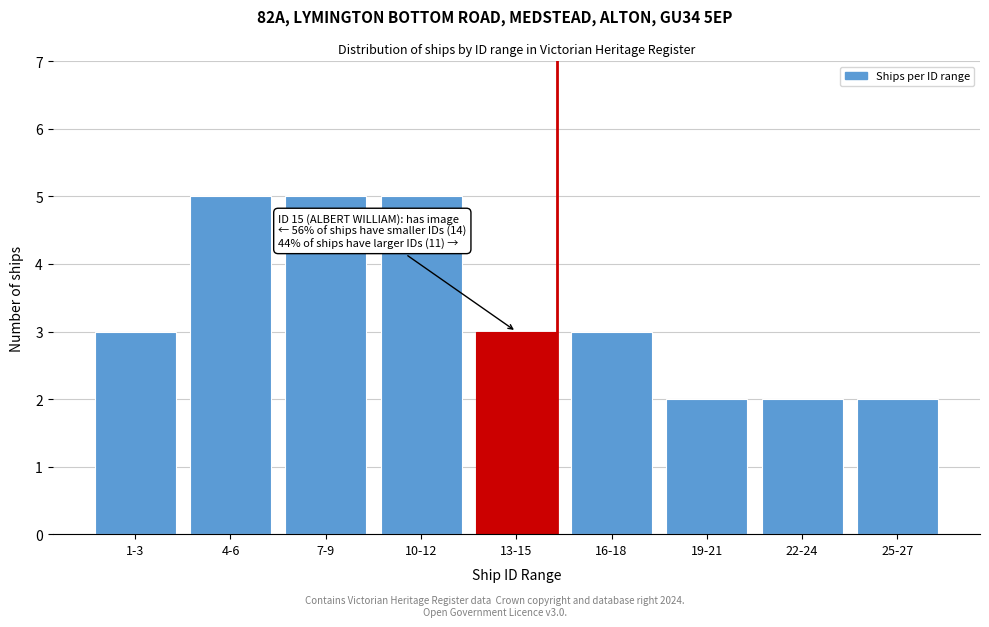

Reading right to left, list all the values displayed in this chart.

2	2	2	3	3	5	5	5	3